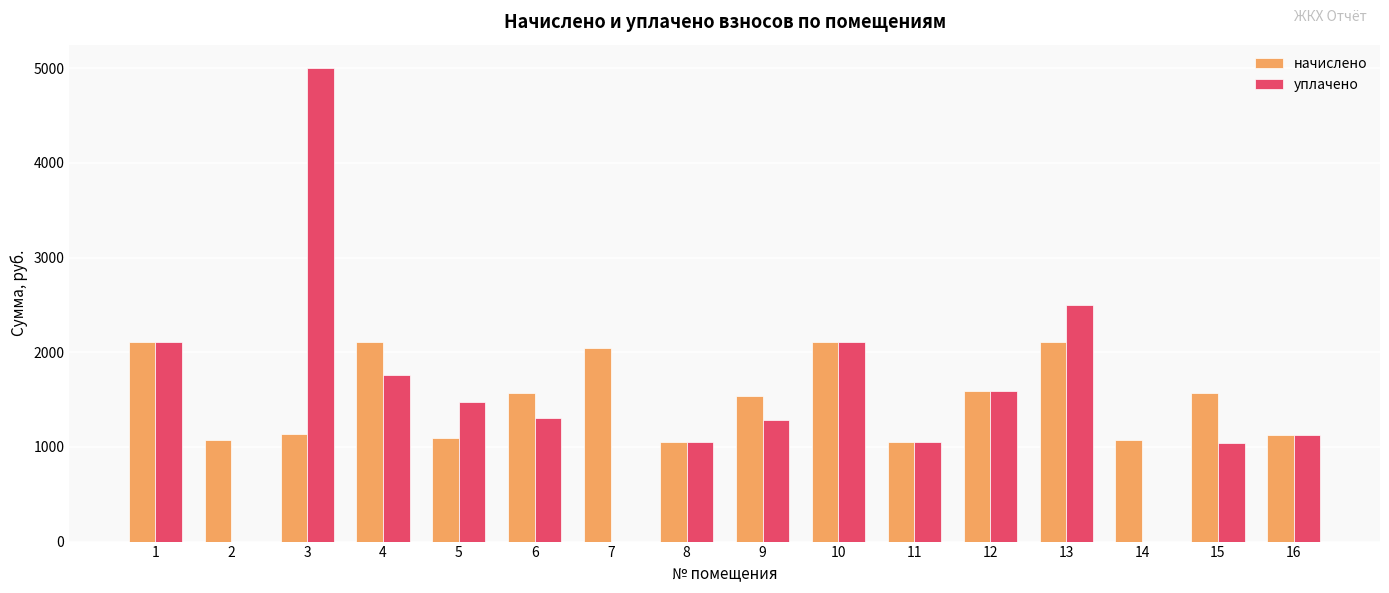

What is the total value across all series at 10?

4223.0